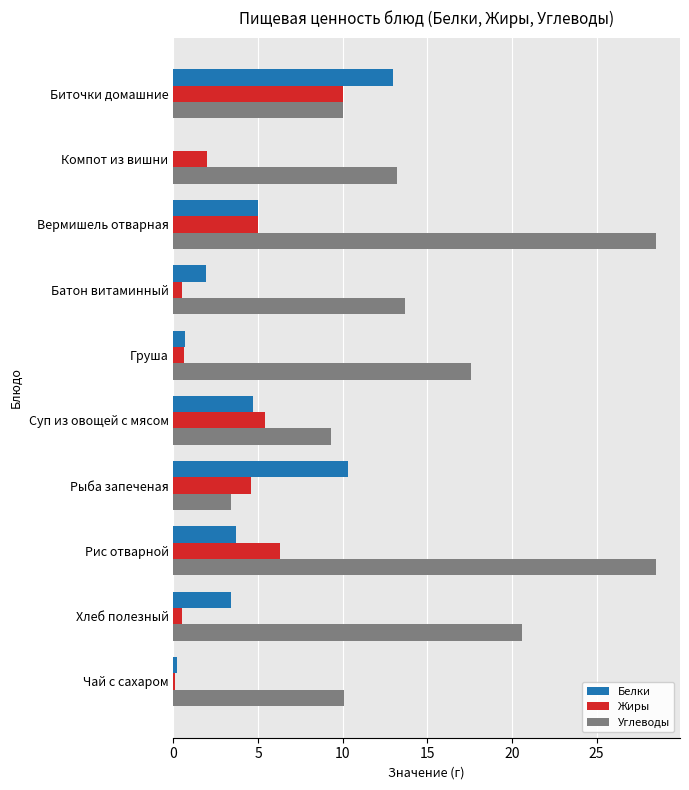

What is the approximate value of Жиры at Суп из овощей с мясом?

5.4